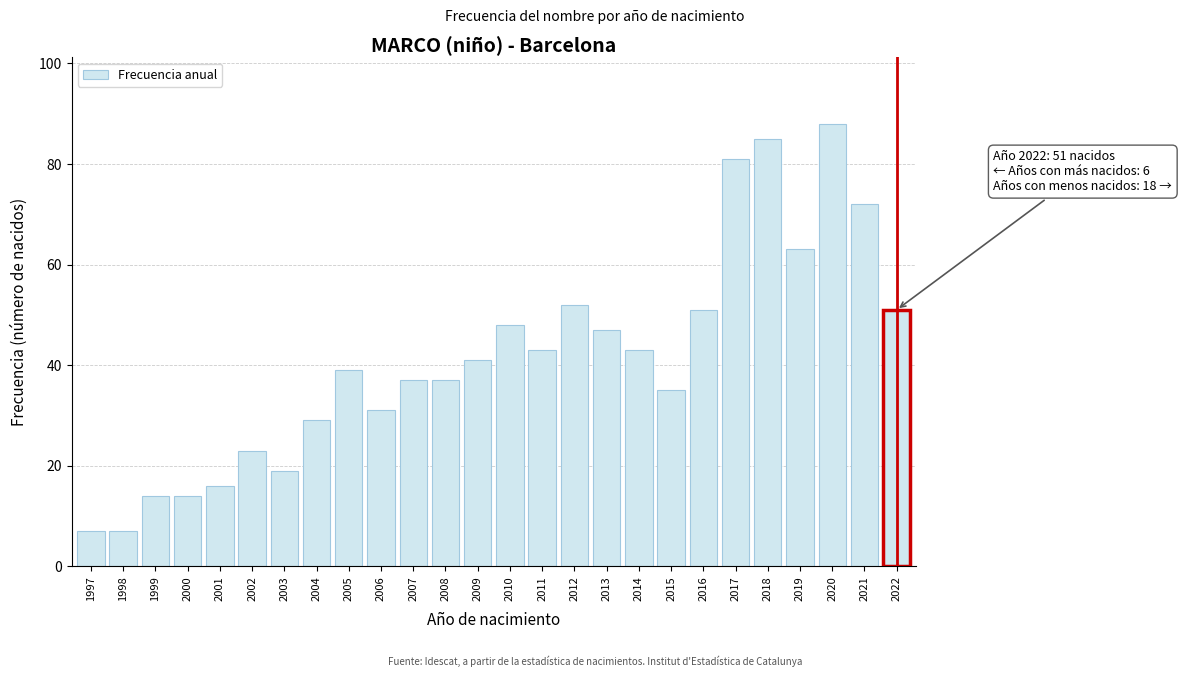

Reading left to right, transcribe all the data shown in this chart.

7	7	14	14	16	23	19	29	39	31	37	37	41	48	43	52	47	43	35	51	81	85	63	88	72	51